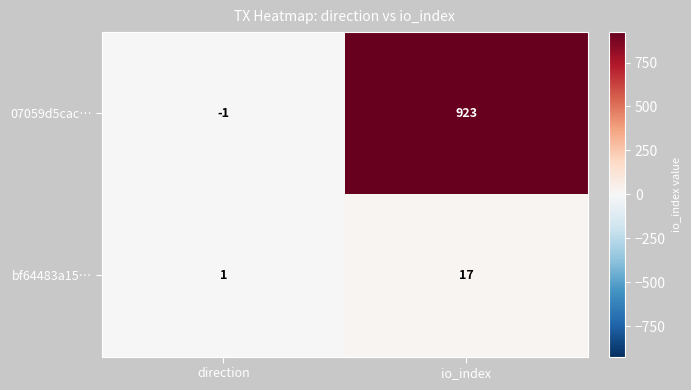

At direction, list the series in order from largest to smallest.

bf64483a15…, 07059d5cac…